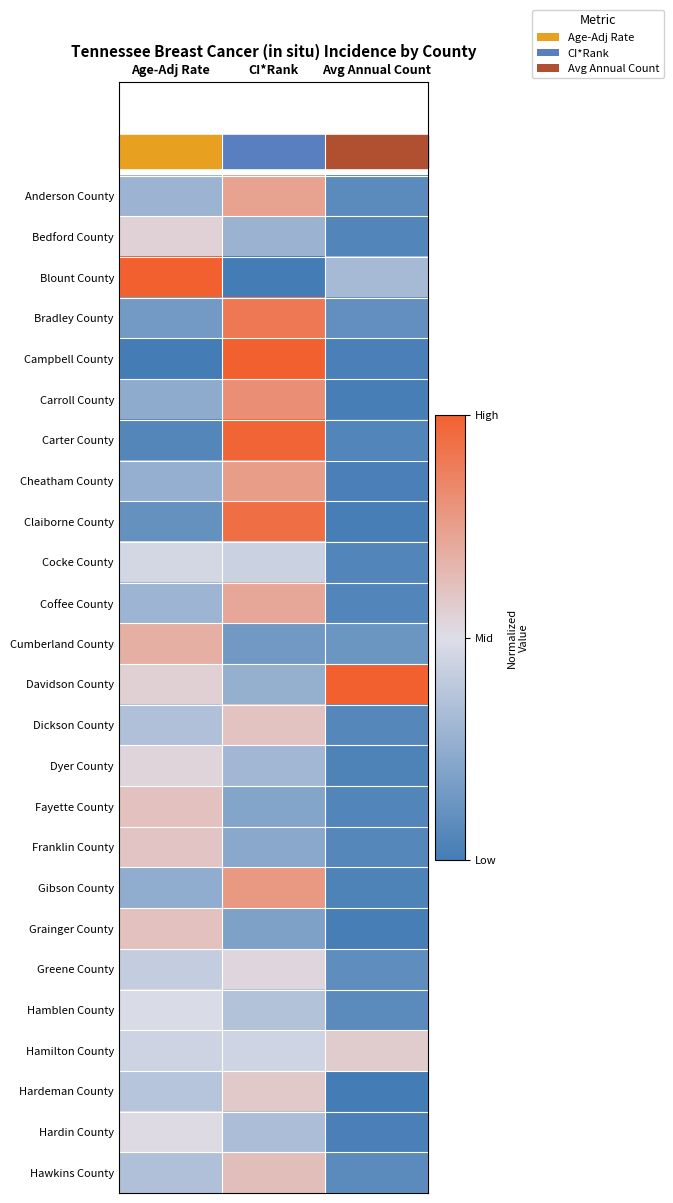

At which category is the sum across all series the highest?

CI*Rank